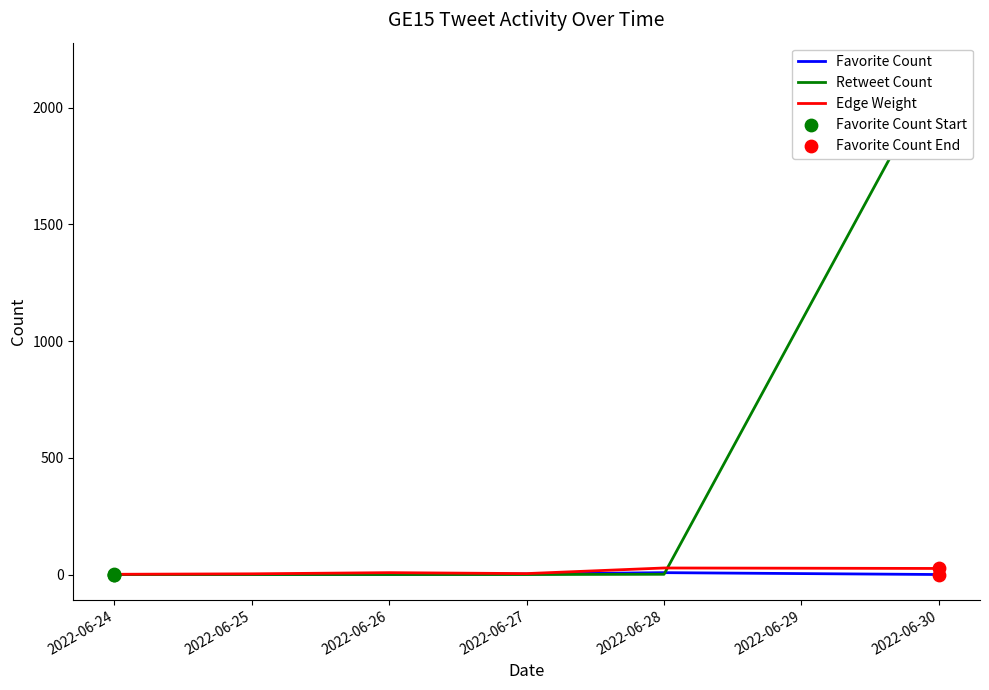

Which series contains the highest Y value?

Retweet Count